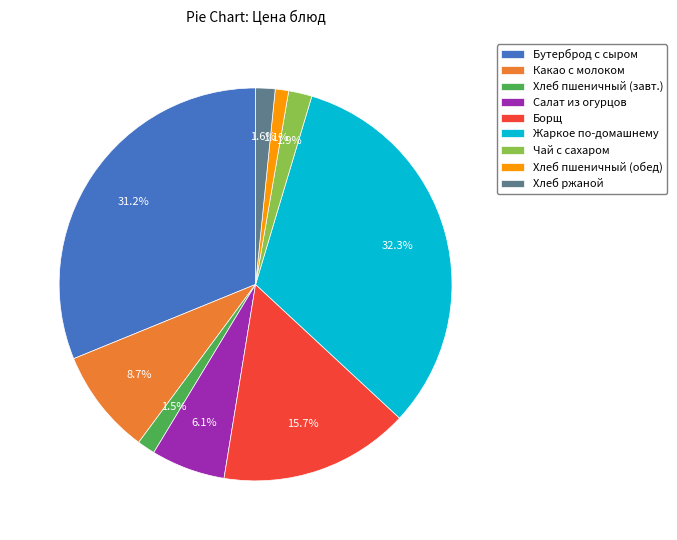

Between Бутерброд с сыром and Борщ, which is larger?

Бутерброд с сыром